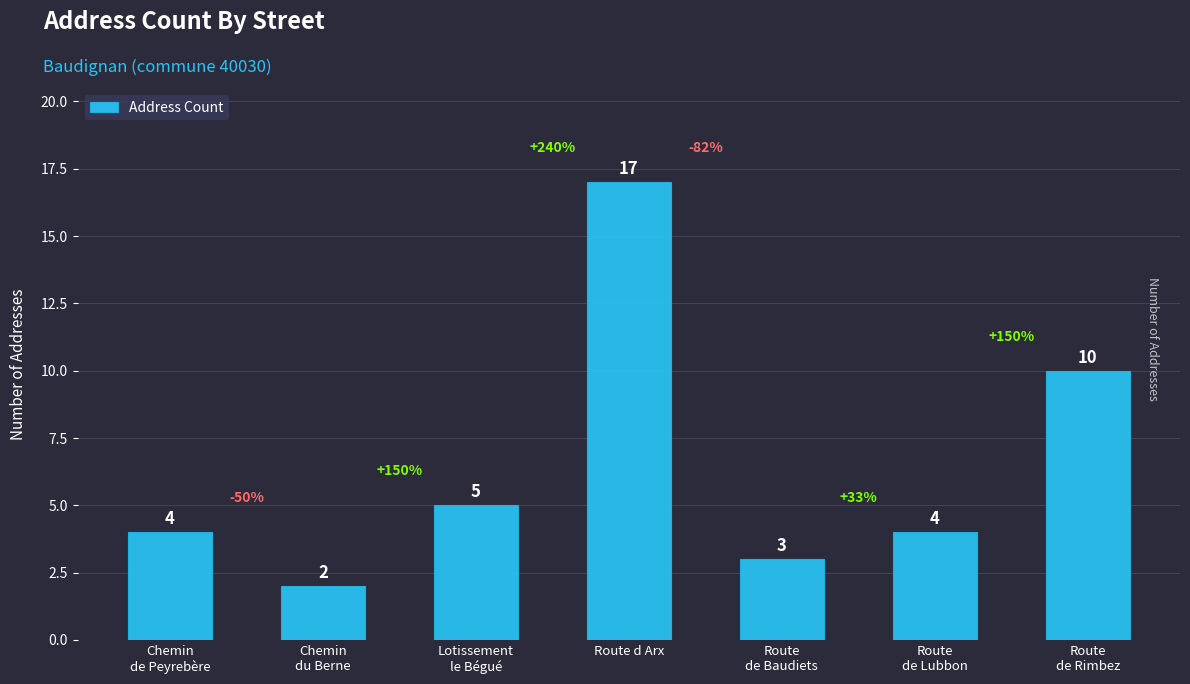

What is the sum of all values?

45